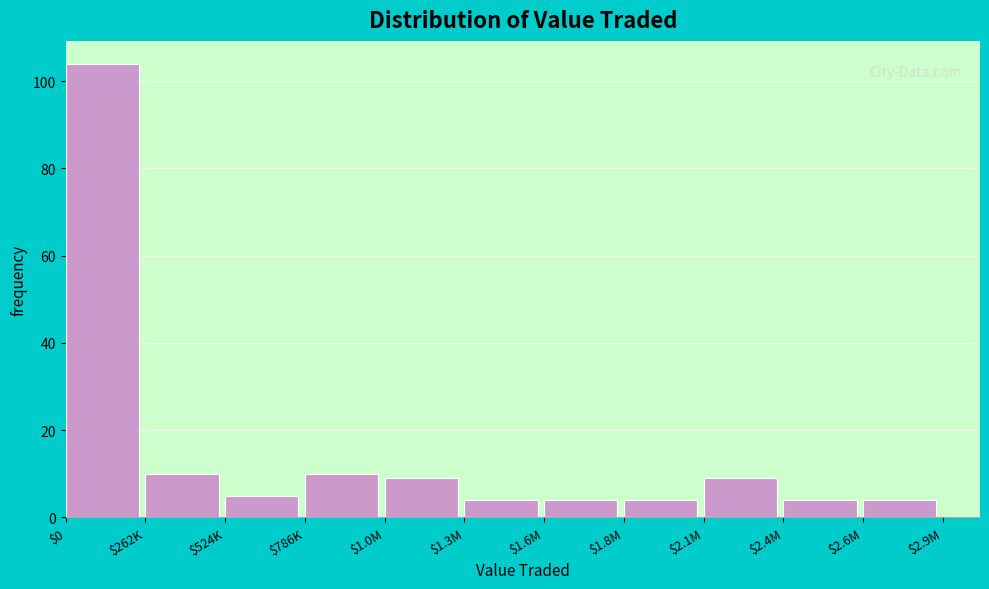

Reading left to right, what are all the values shown in this chart?

104	10	5	10	9	4	4	4	9	4	4